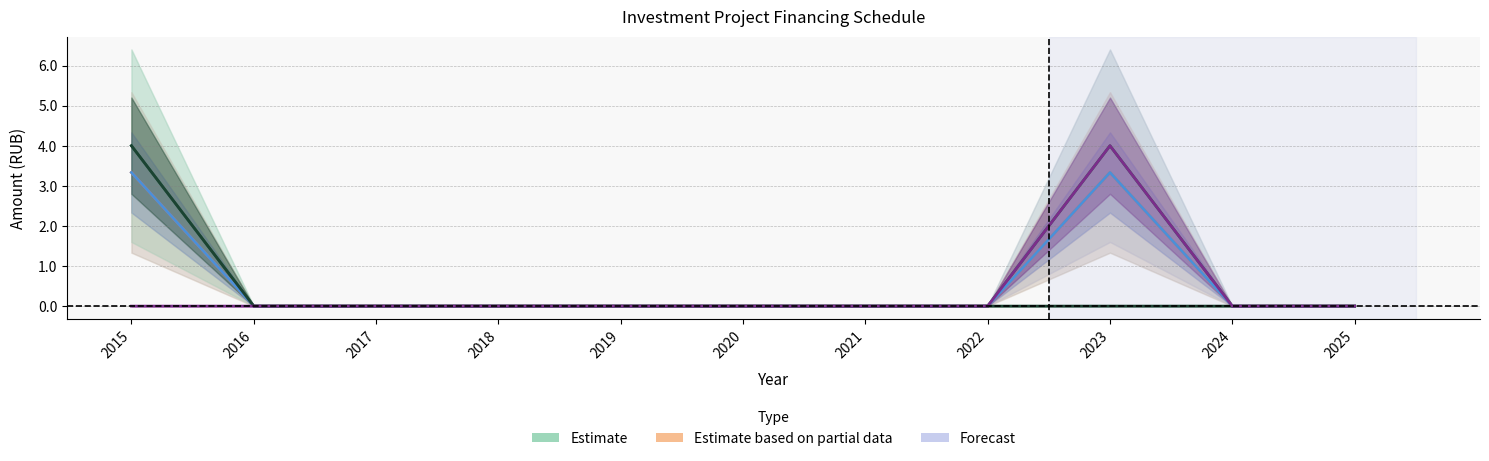

Rank the series by their maximum value, from lowest to highest.

Освоение капитальных вложений, оборудование, Финансирование капитальных вложений, иных источников финансирования, средств от оказания услуг